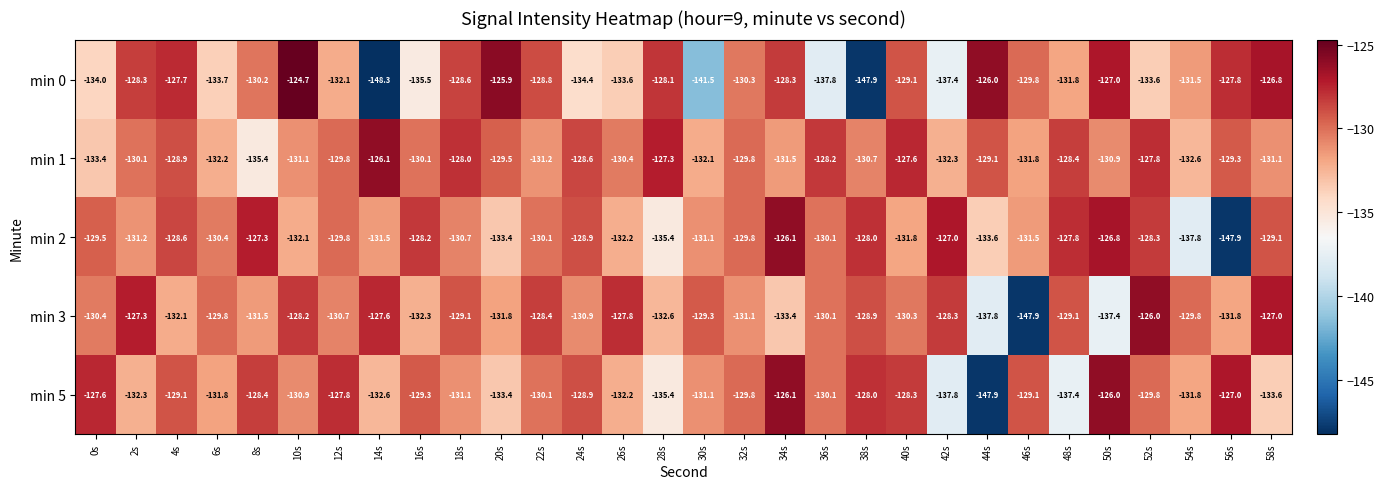

True or false: min 5 has a value of -129.3 at 16s.

True